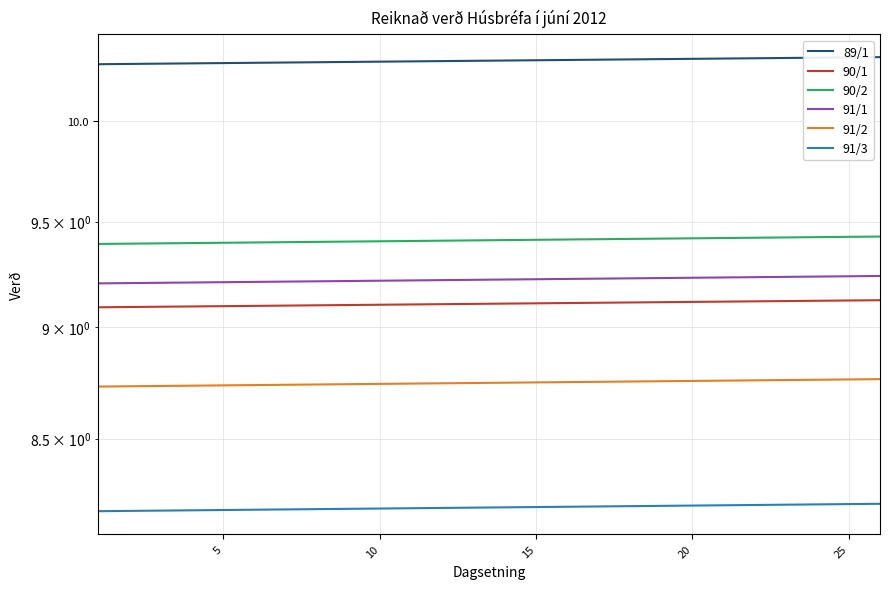

True or false: 89/1 and 90/1 intersect in this chart.

False